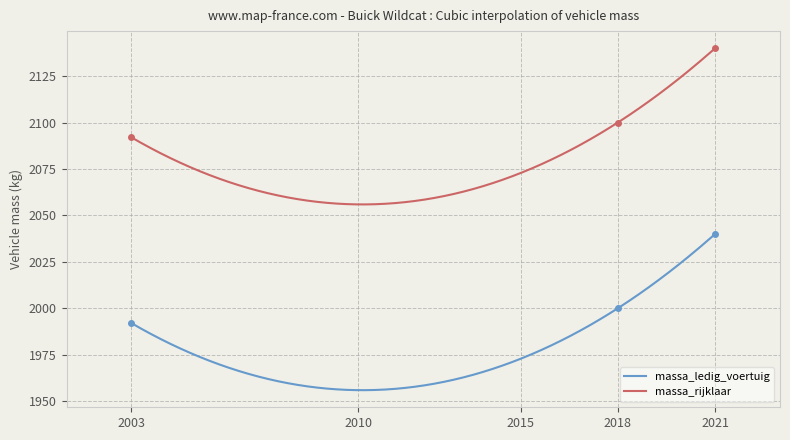

True or false: massa_ledig_voertuig and massa_rijklaar intersect in this chart.

False